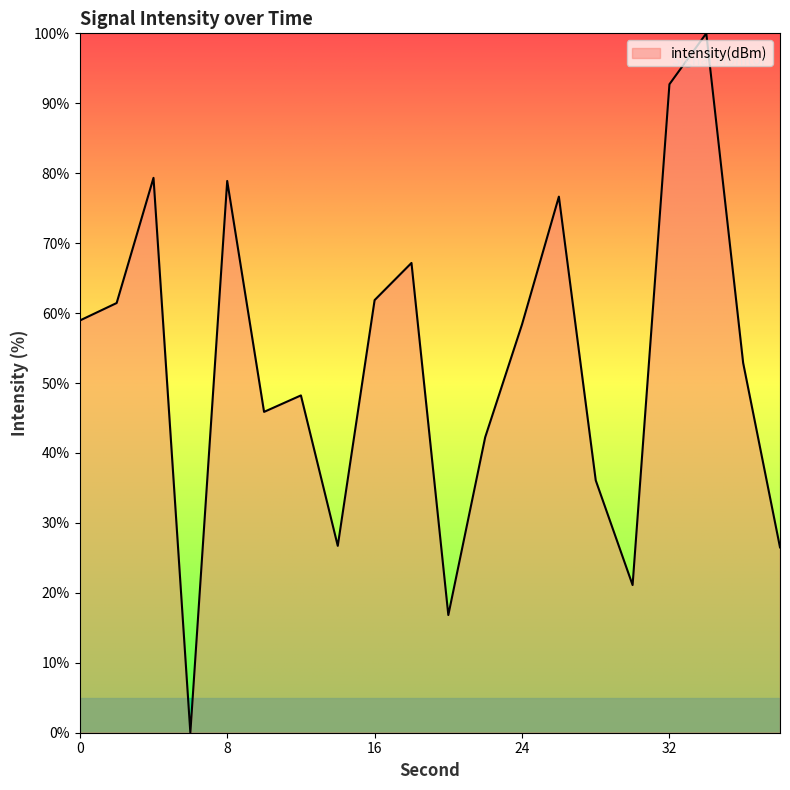

How many interior local valleys (lower than both neighbors) does the data have?

5